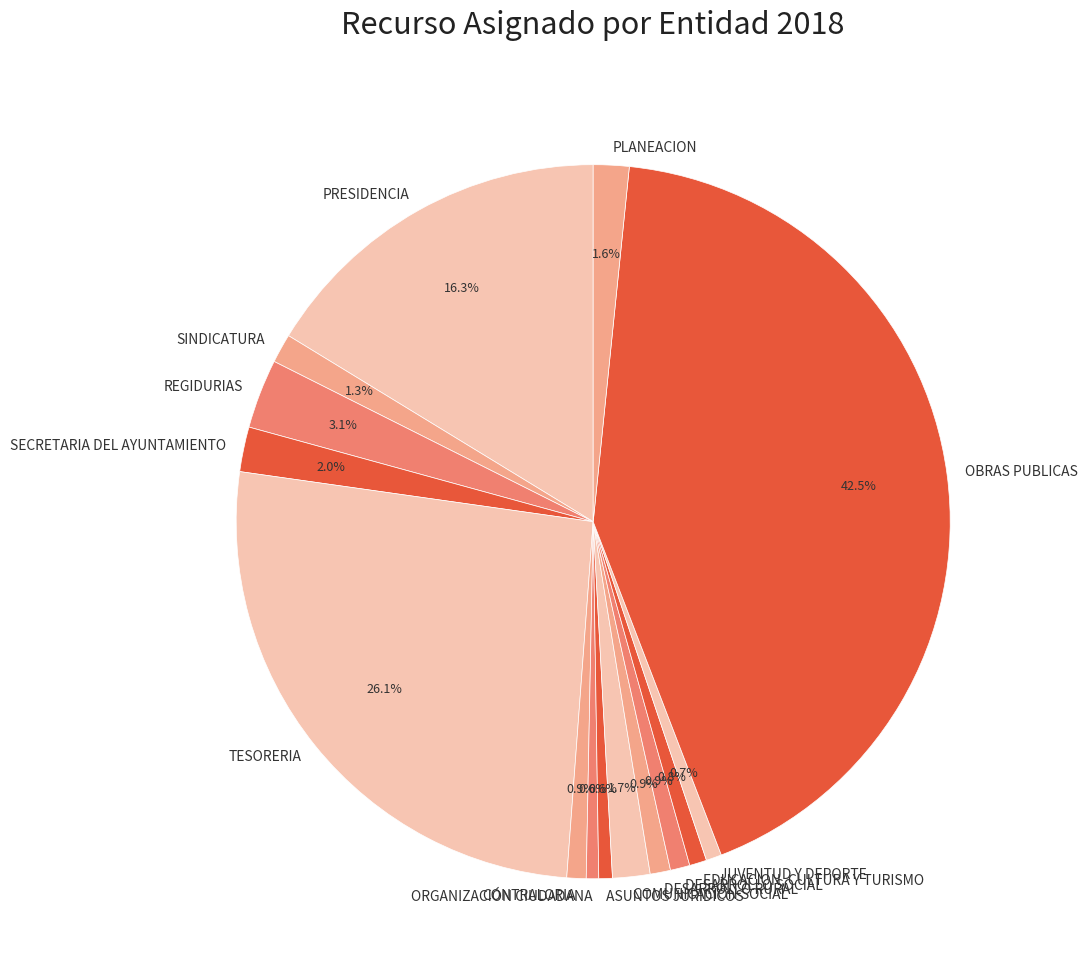

Does JUVENTUD Y DEPORTE represent more than half of the total?

No